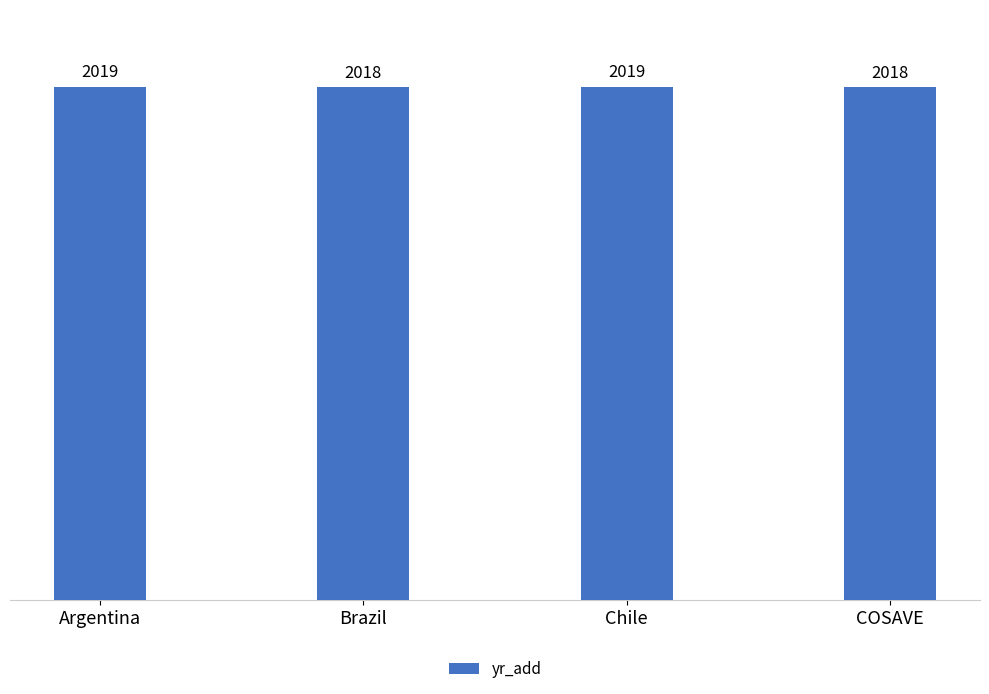

What is the change in value from Brazil to Chile?

+1